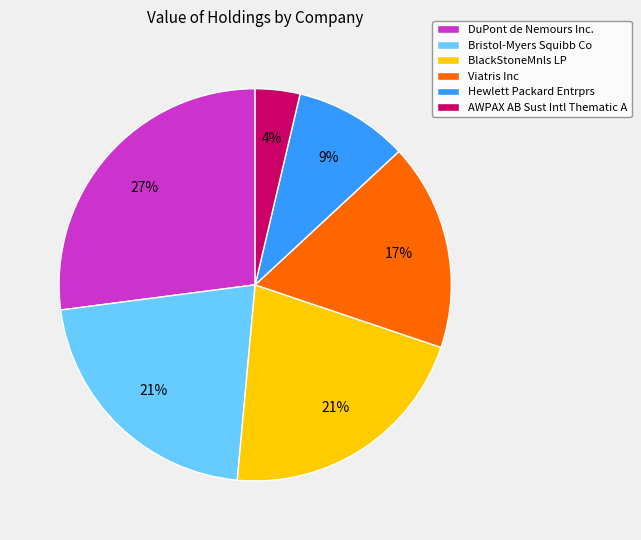

How many slices are in this pie chart?

6